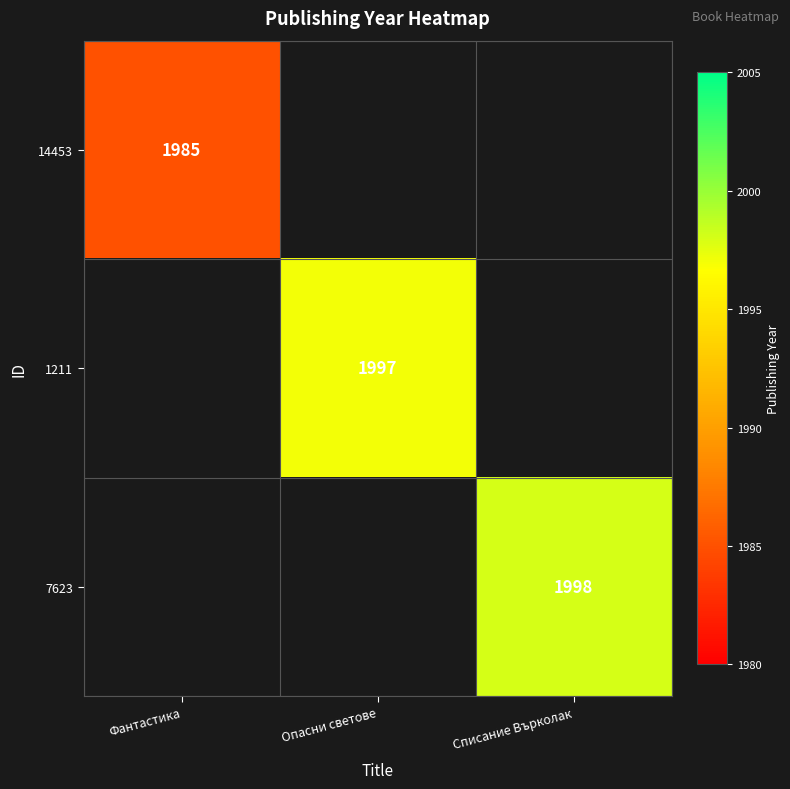

How many distinct data groups are displayed?

3